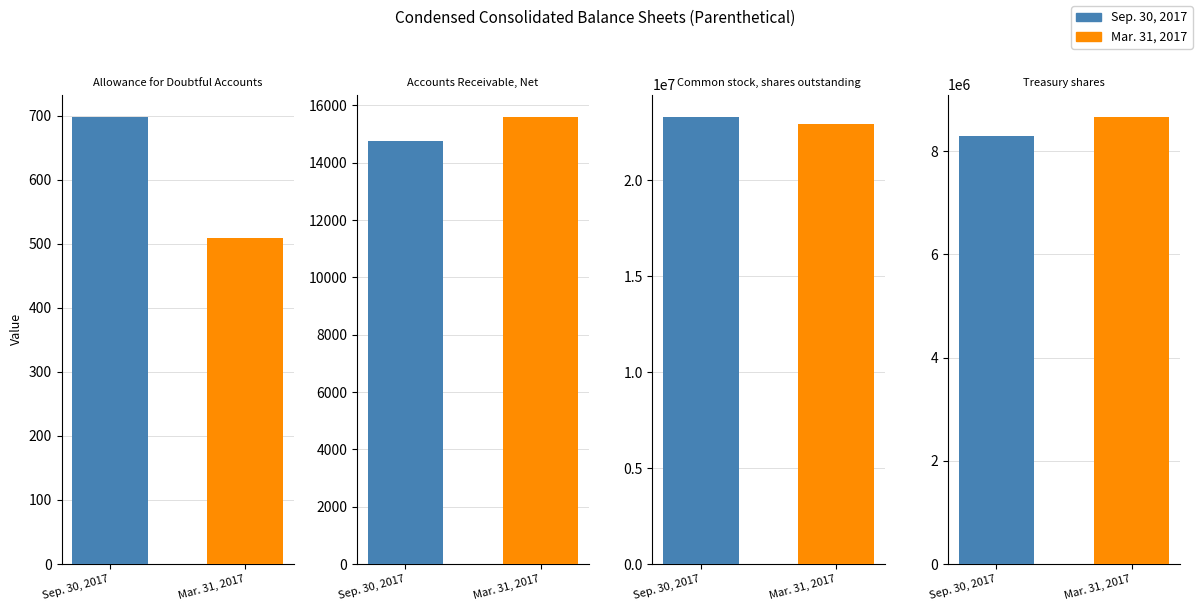

What is the sum of the Mar. 31, 2017 values at Allowance for Doubtful Accounts and Treasury shares?

8664754